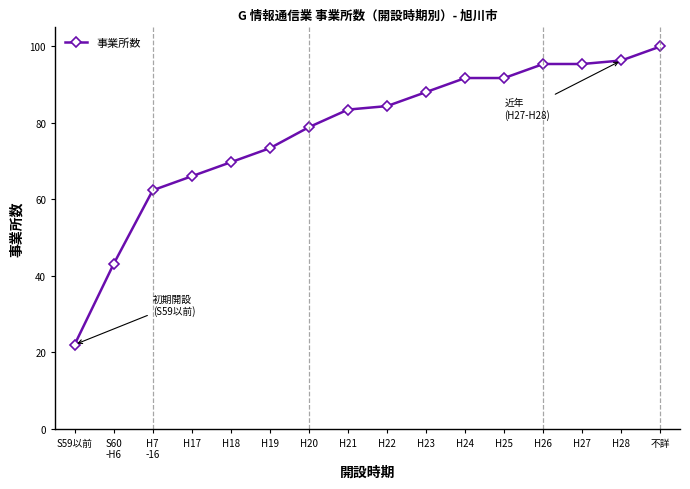

At which label is the value closest to 61?

H7
-16